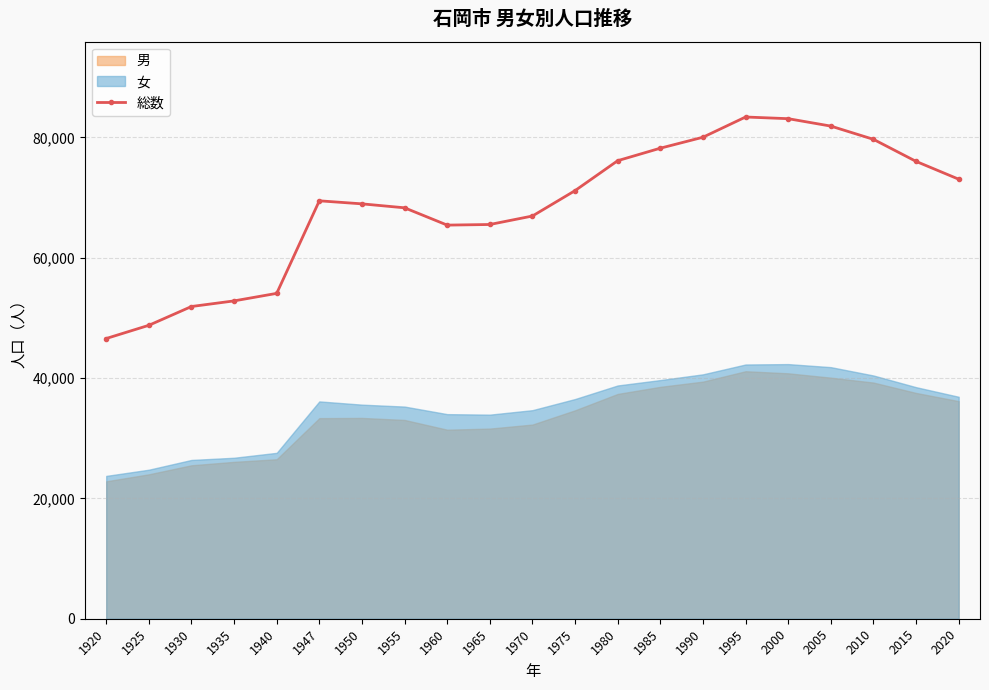

What is the value of the 18th point from the left?

81887